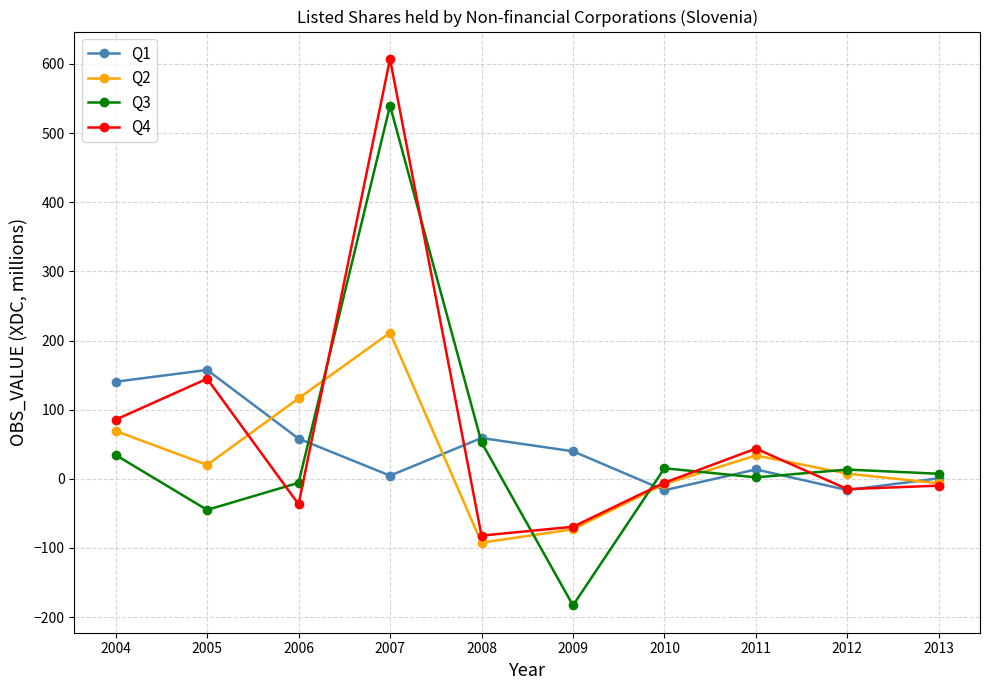

At which category is the sum across all series the highest?

2007